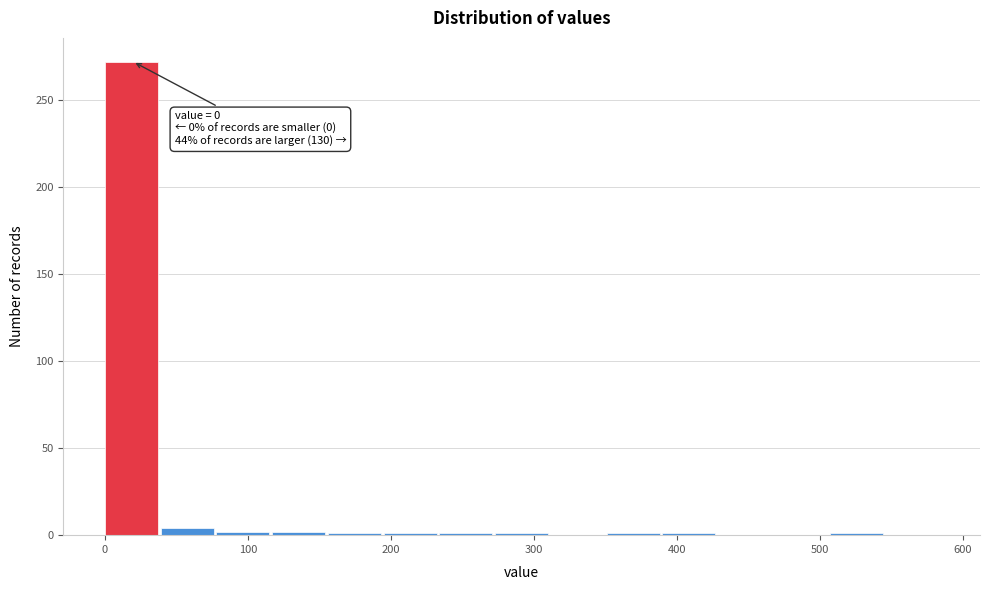

Around what value on the x-axis is the tallest bar? Give the approximate position of its centre, as read against the axis.

20